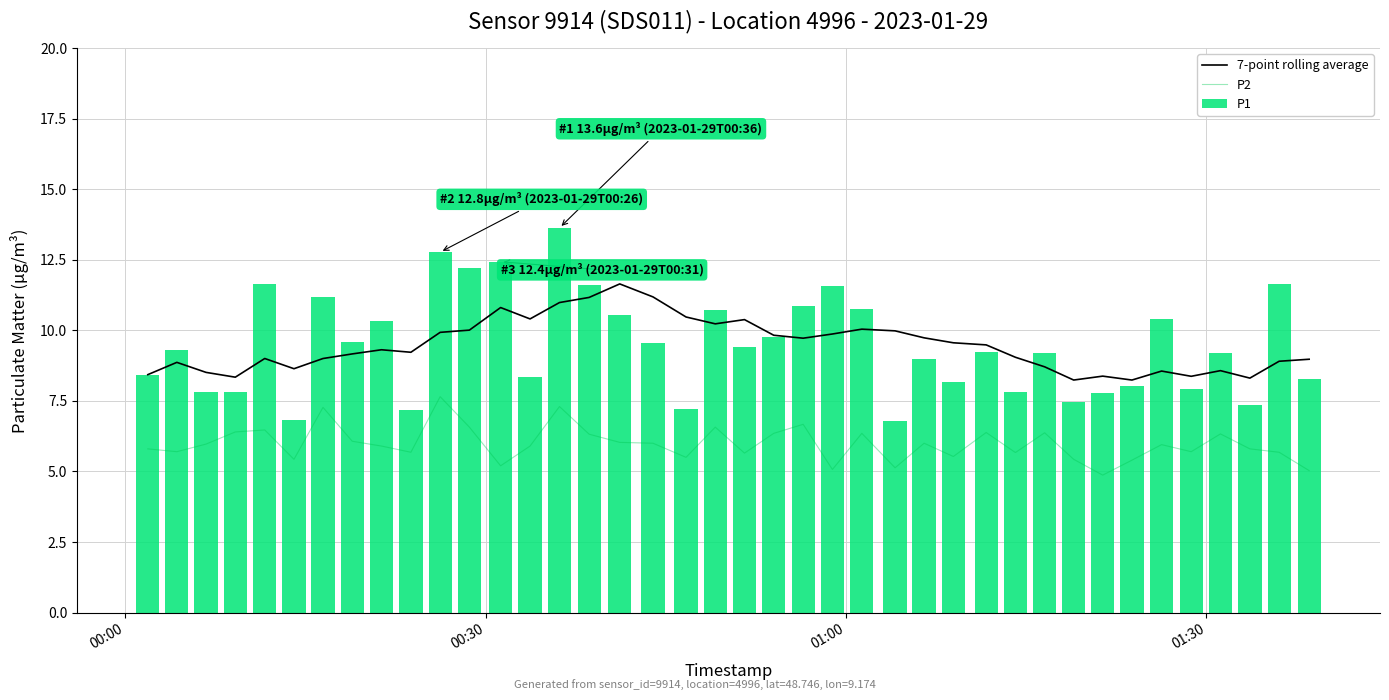

What is the sum of all P1 values?

379.7